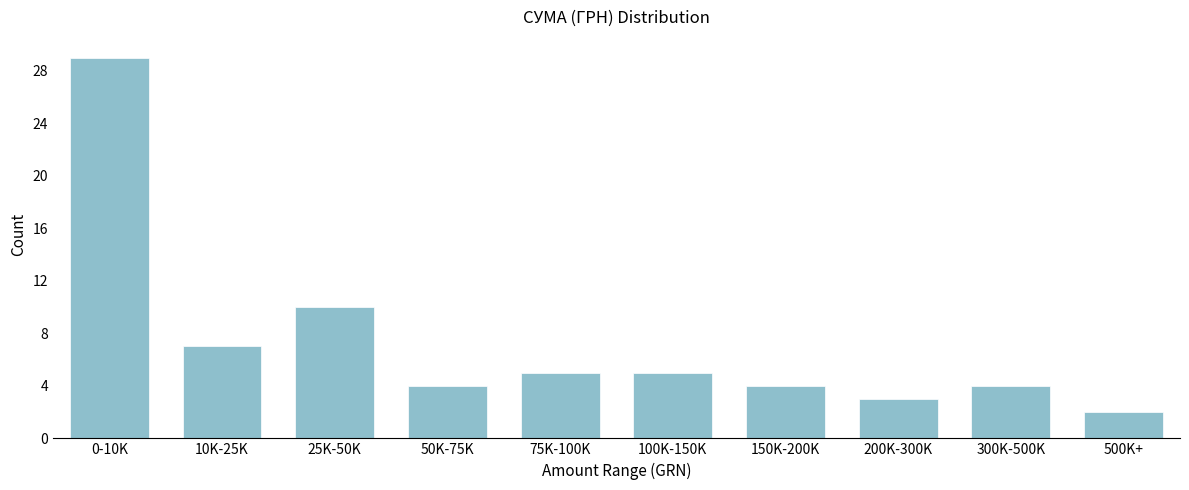

Reading left to right, what are all the values shown in this chart?

0-10K=29	10K-25K=7	25K-50K=10	50K-75K=4	75K-100K=5	100K-150K=5	150K-200K=4	200K-300K=3	300K-500K=4	500K+=2